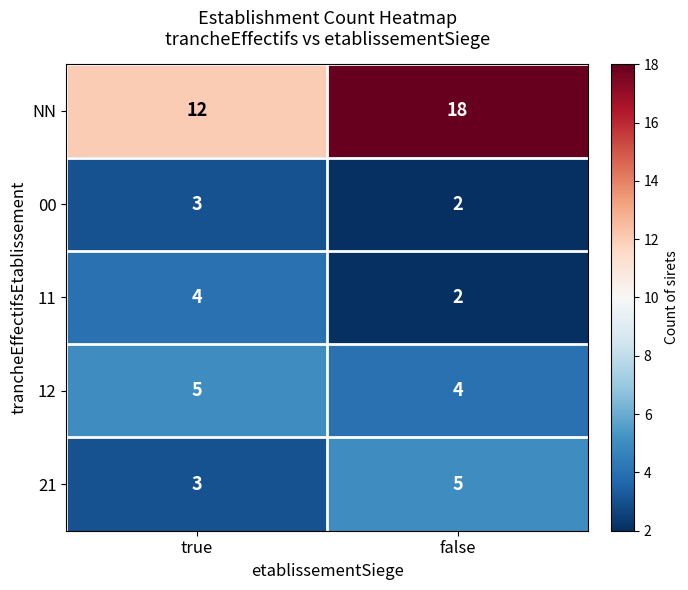

Which series has the largest total across all categories?

NN